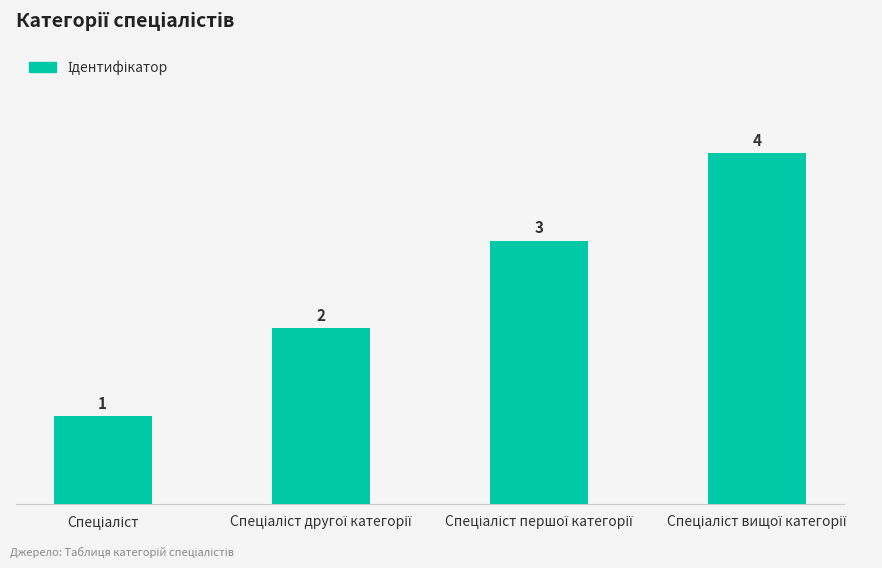

What is the difference between the maximum and minimum values?

3